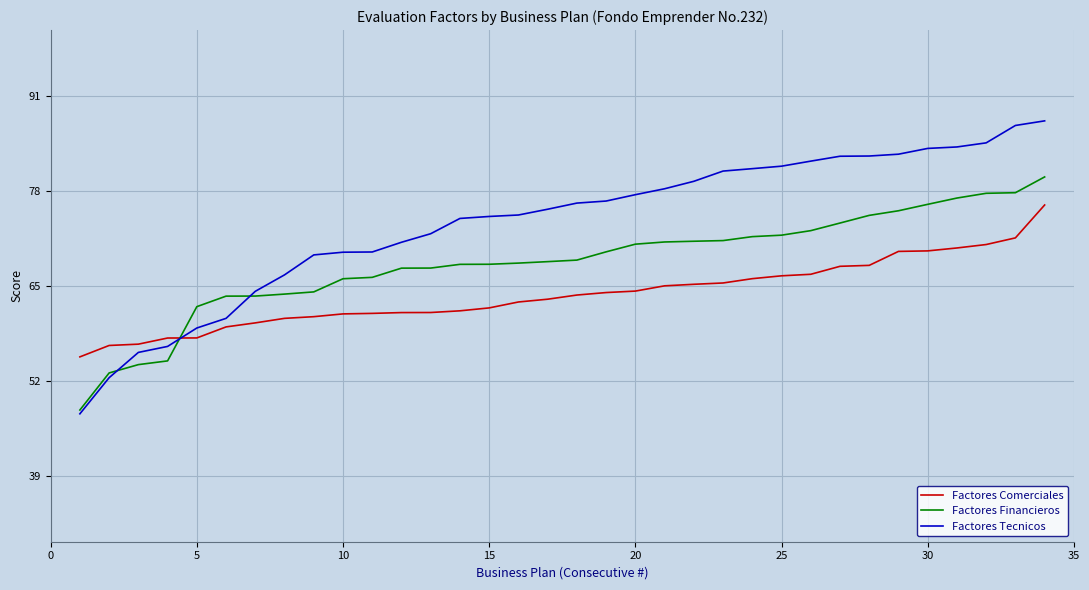

True or false: Factores Comerciales and Factores Tecnicos cross at least once.

True